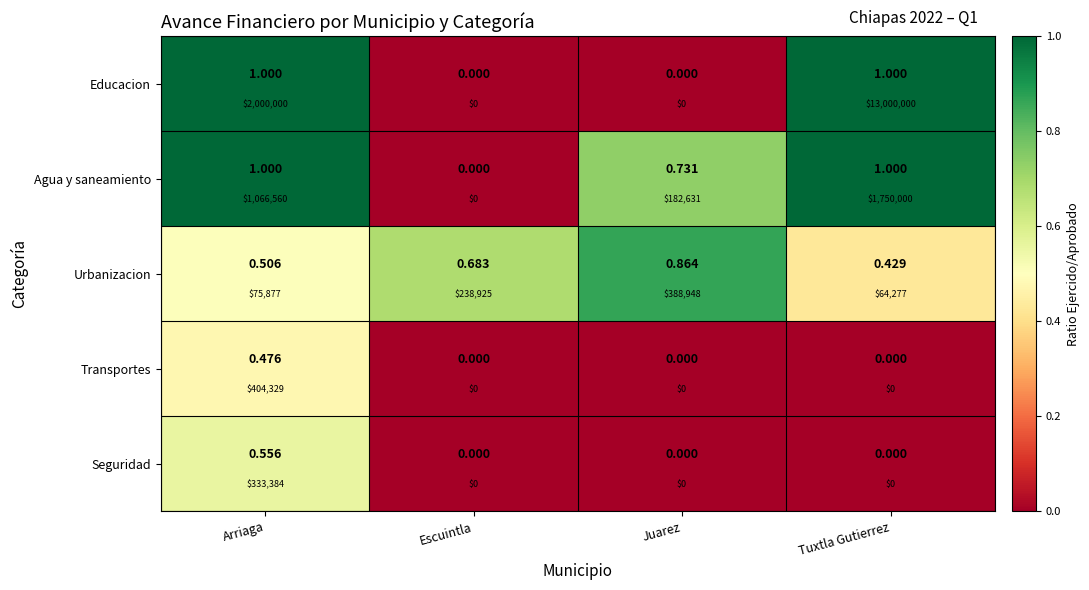

Which series has the largest range (max minus min)?

Educacion